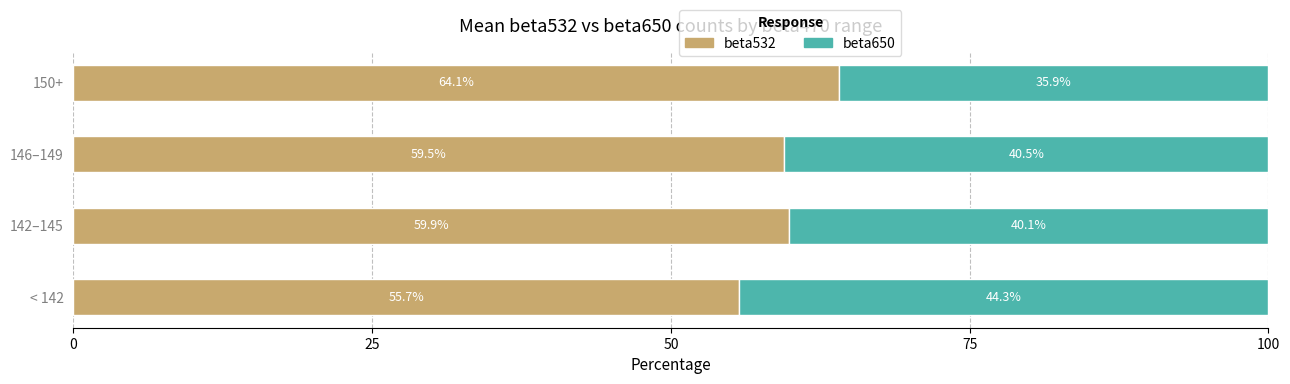

What is the sum of the beta532 values at < 142 and 146–149?

115.2